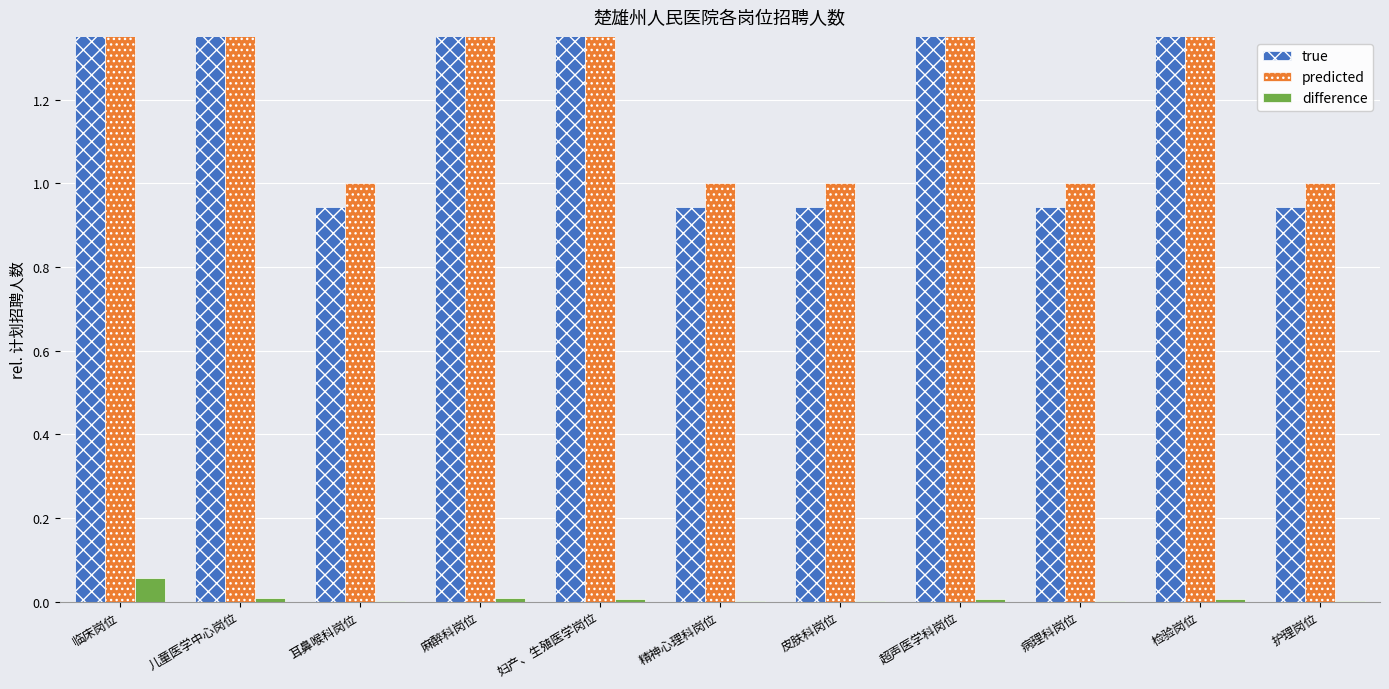

Count the number of data series in this chart.

3